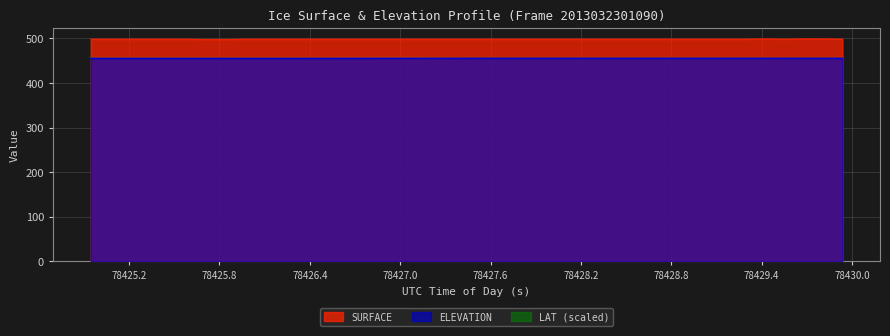

What is the greatest value displayed?

499.1